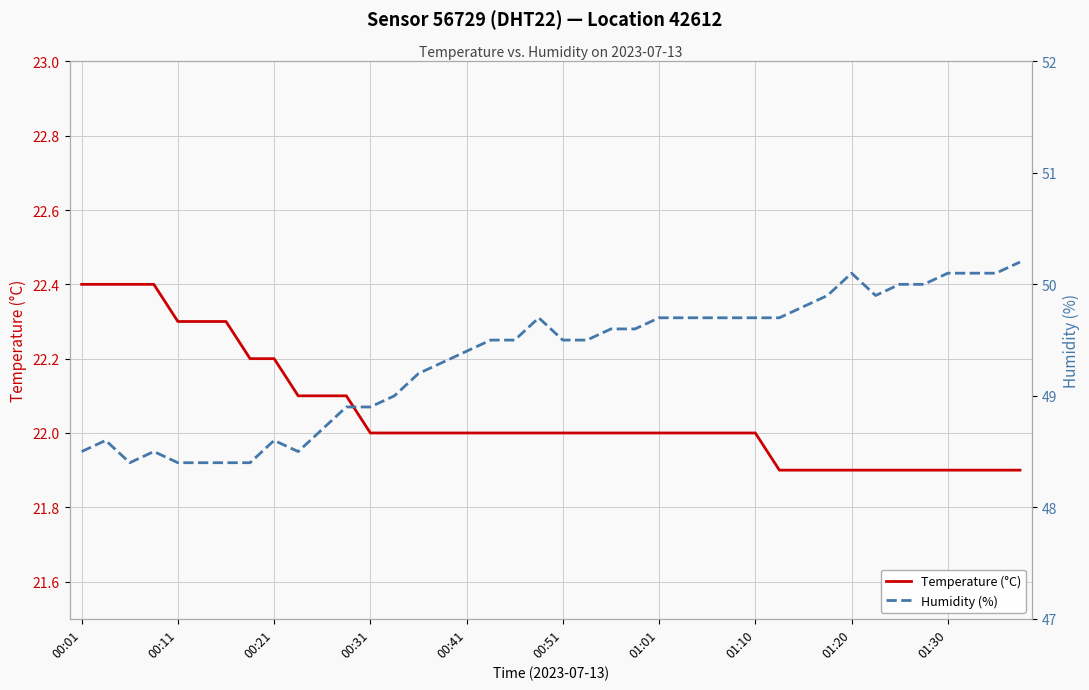

How many series are shown in this chart?

2